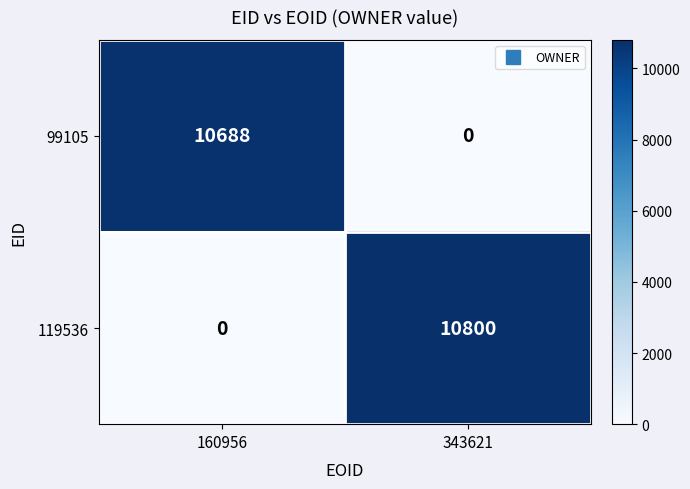

What is the greatest value displayed?

10800